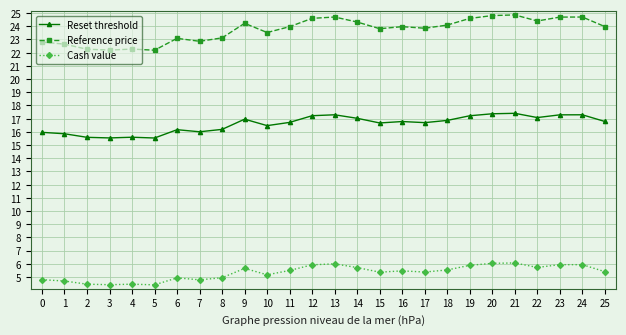

Is the value of Reference price at 0 greater than the value of Reset threshold at 18?

Yes